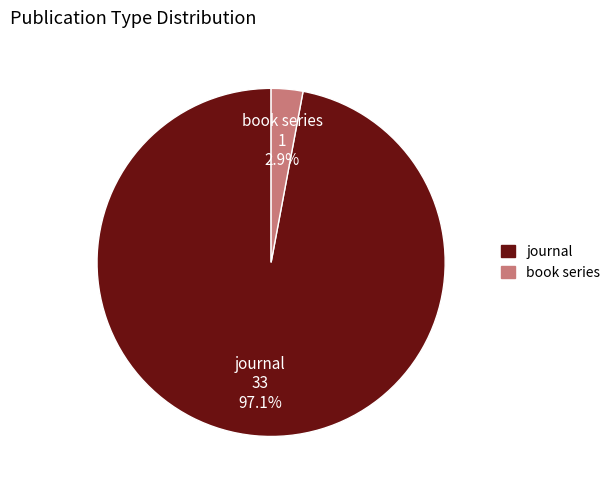

Which category has the biggest portion of the pie?

journal